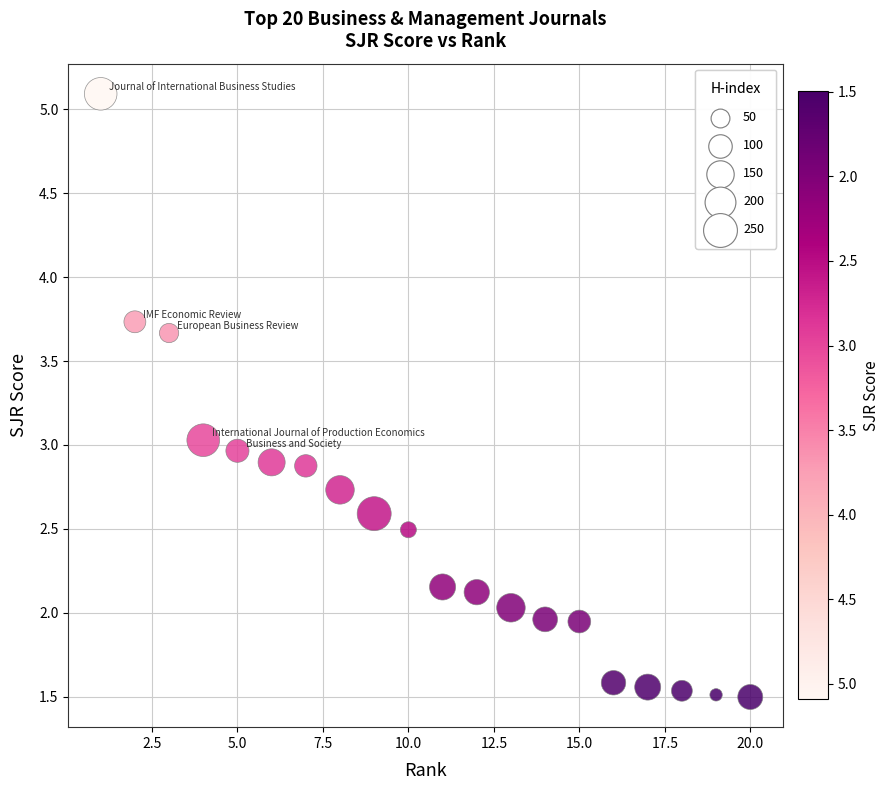

What is the range of Y values (max minus min)?

3.6